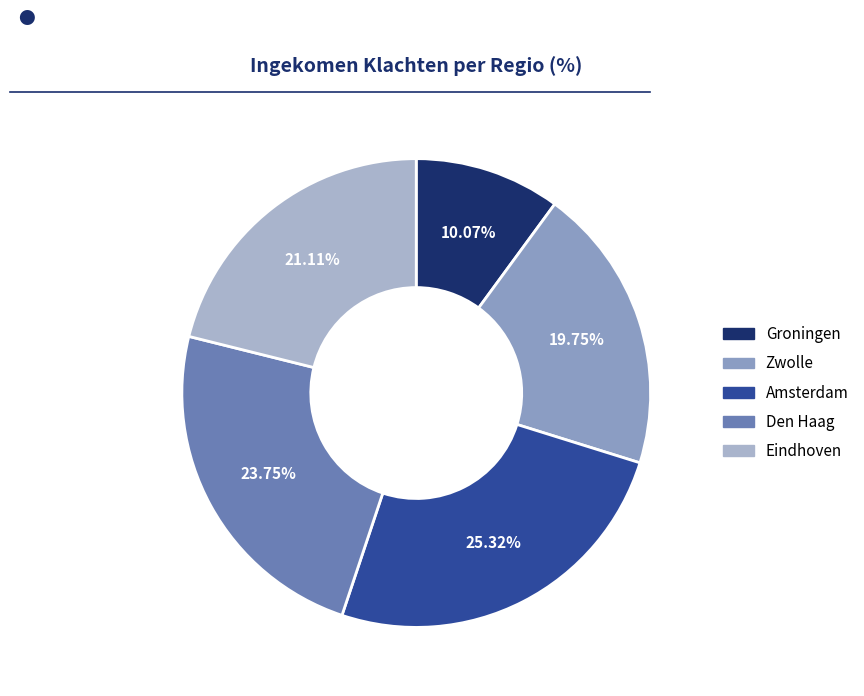

What is the largest slice in the pie chart?

Amsterdam